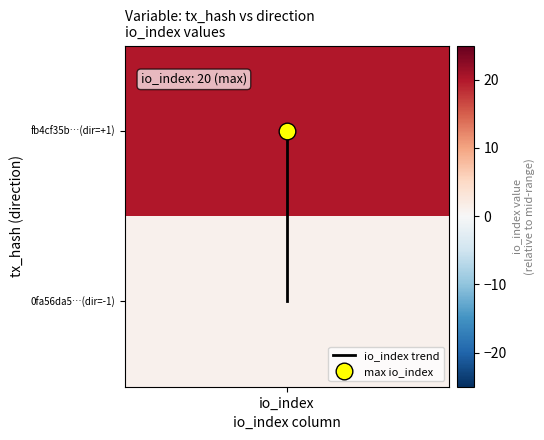

Rank the categories by value from lowest to highest.

io_index, io_index